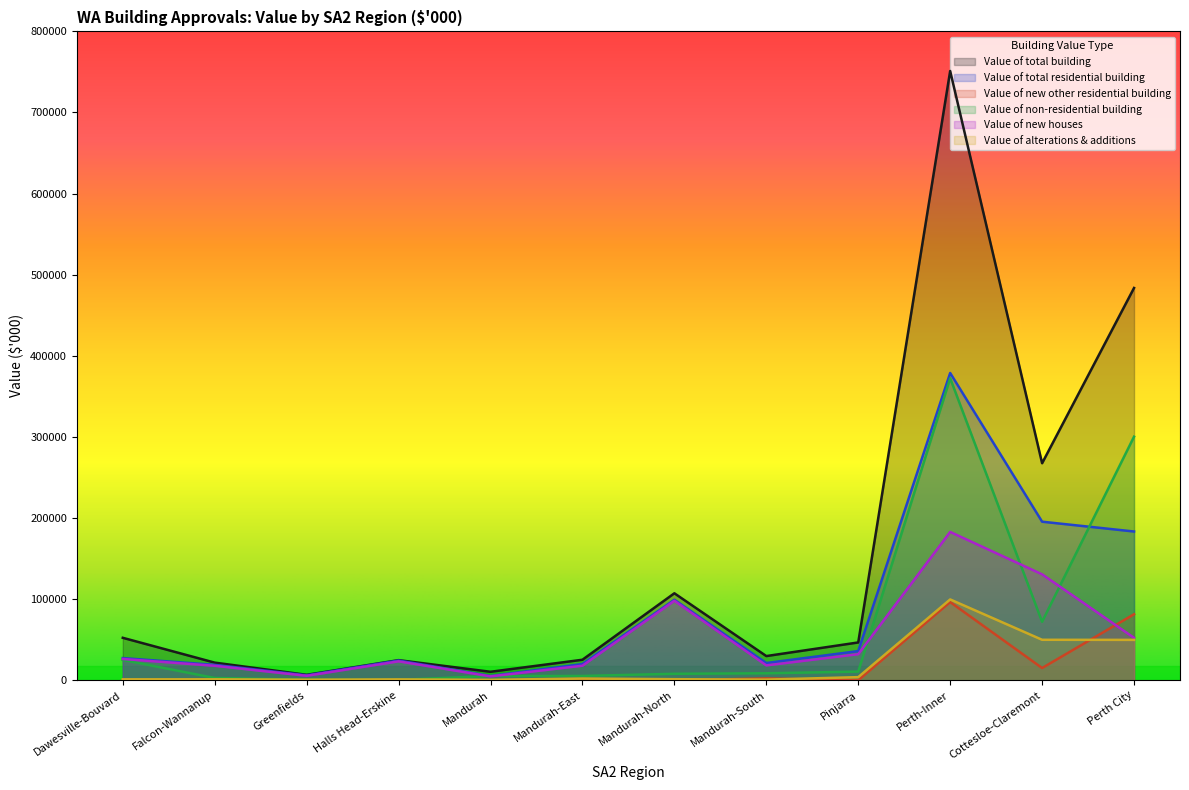

What is the difference between the Value of new other residential building values at Perth-Inner and Greenfields?

96380.0